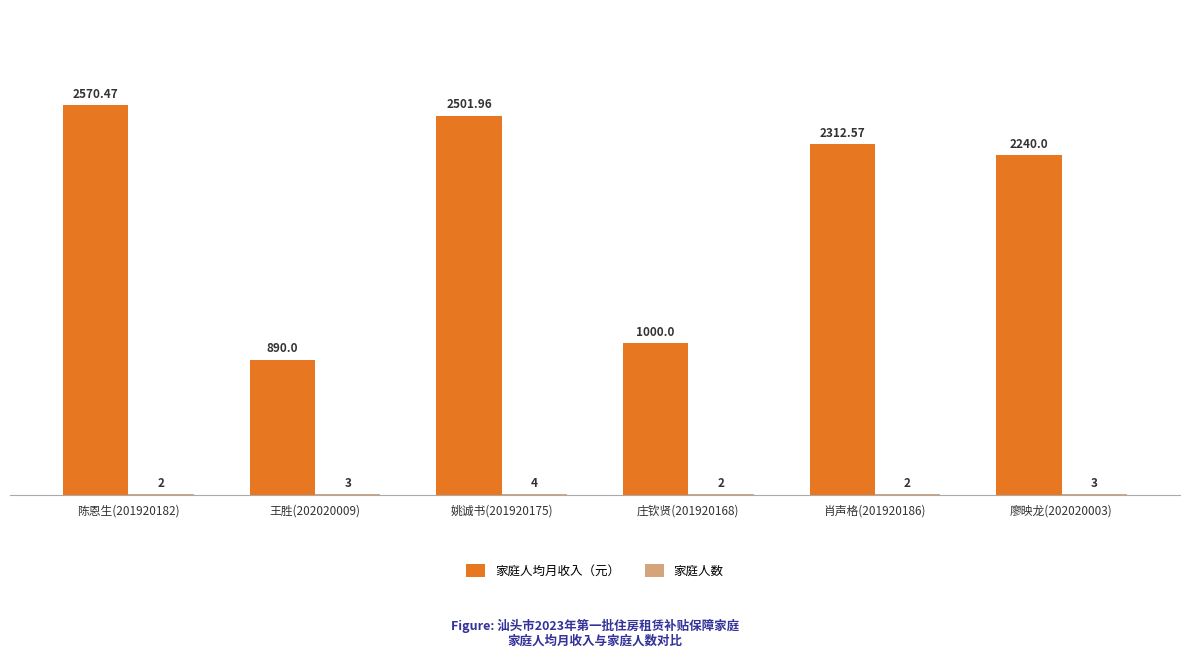

Does the chart contain stacked bars?

No